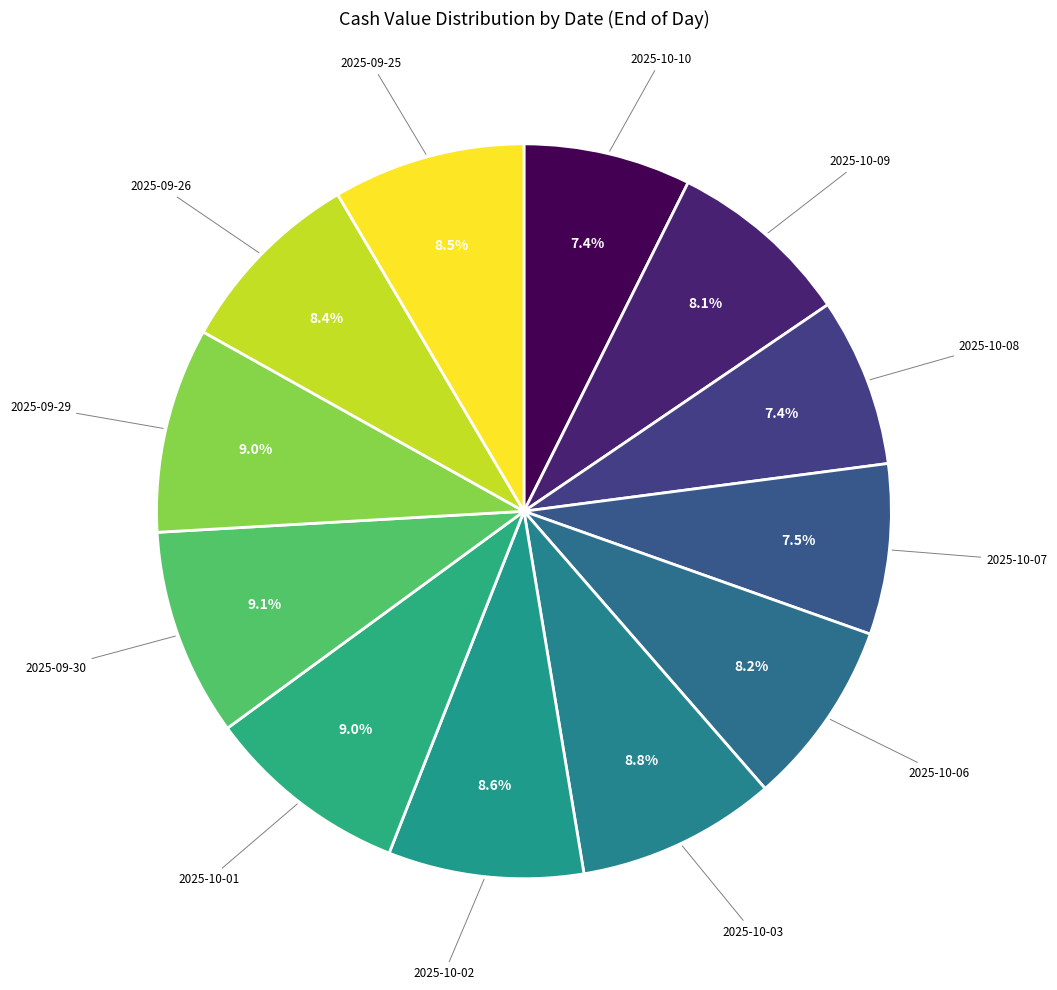

How many segments does this pie chart have?

12